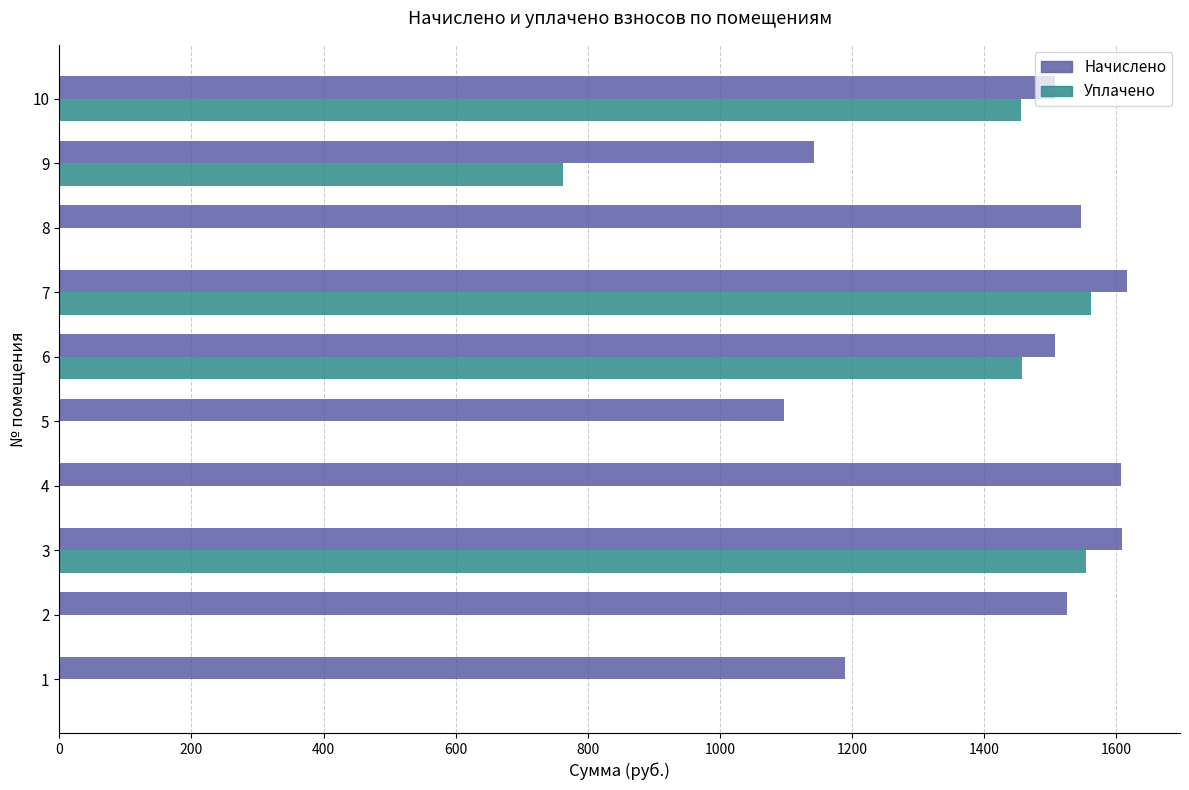

What is the sum of the Уплачено values at 7 and 10?

3017.4